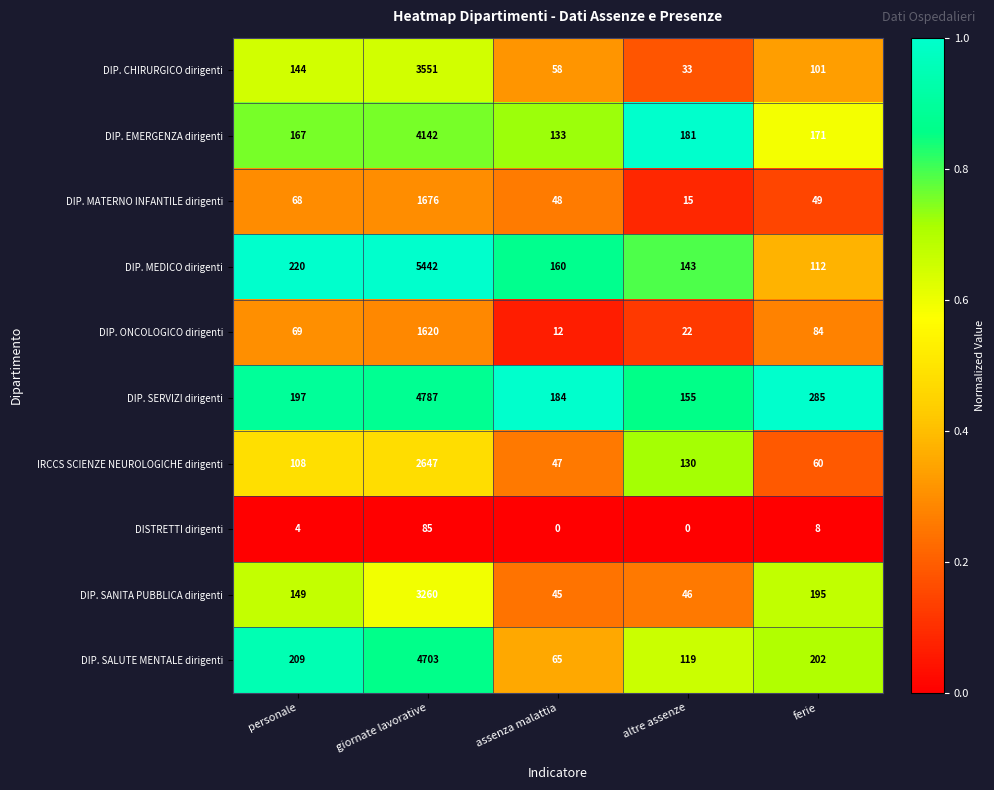

Rank the series by their maximum value, from lowest to highest.

DISTRETTI dirigenti, DIP. ONCOLOGICO dirigenti, DIP. MATERNO INFANTILE dirigenti, IRCCS SCIENZE NEUROLOGICHE dirigenti, DIP. SANITA PUBBLICA dirigenti, DIP. CHIRURGICO dirigenti, DIP. EMERGENZA dirigenti, DIP. SALUTE MENTALE dirigenti, DIP. SERVIZI dirigenti, DIP. MEDICO dirigenti